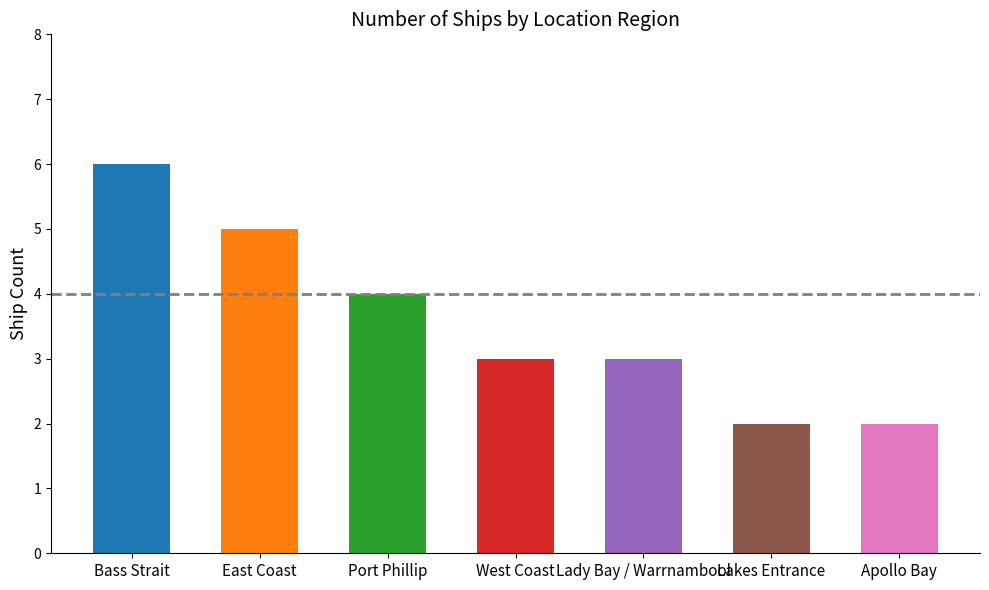

What is the smallest value displayed?

2